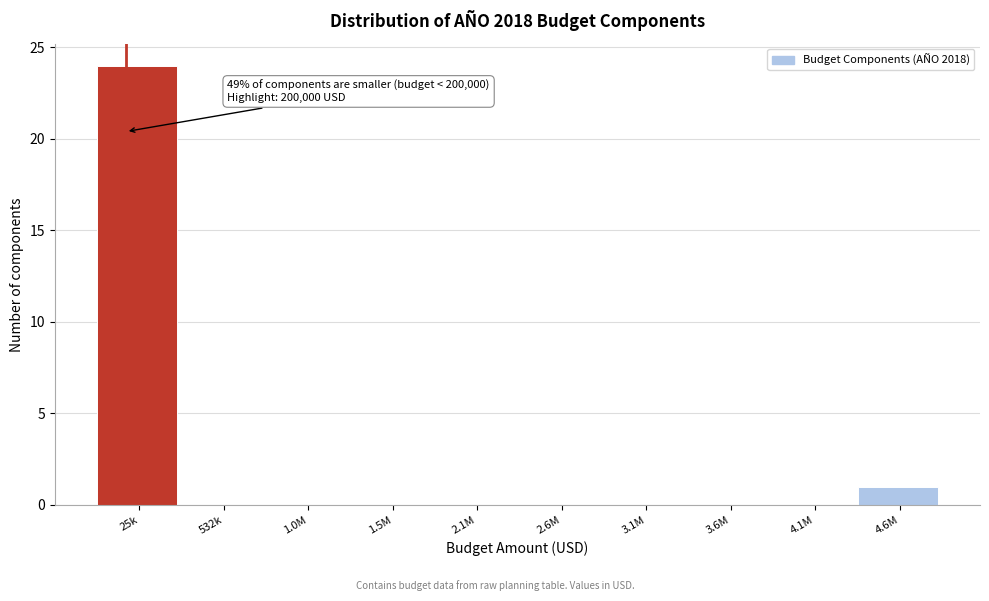

Which has a higher value, 2.1M or 4.6M?

4.6M